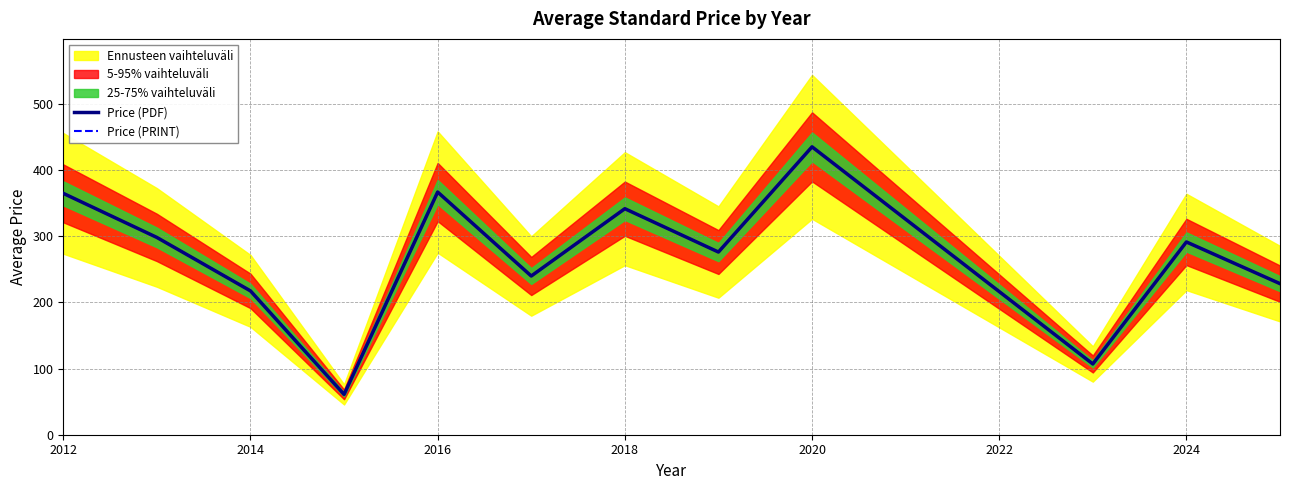

What is the label of the 12th point from the right?

2012